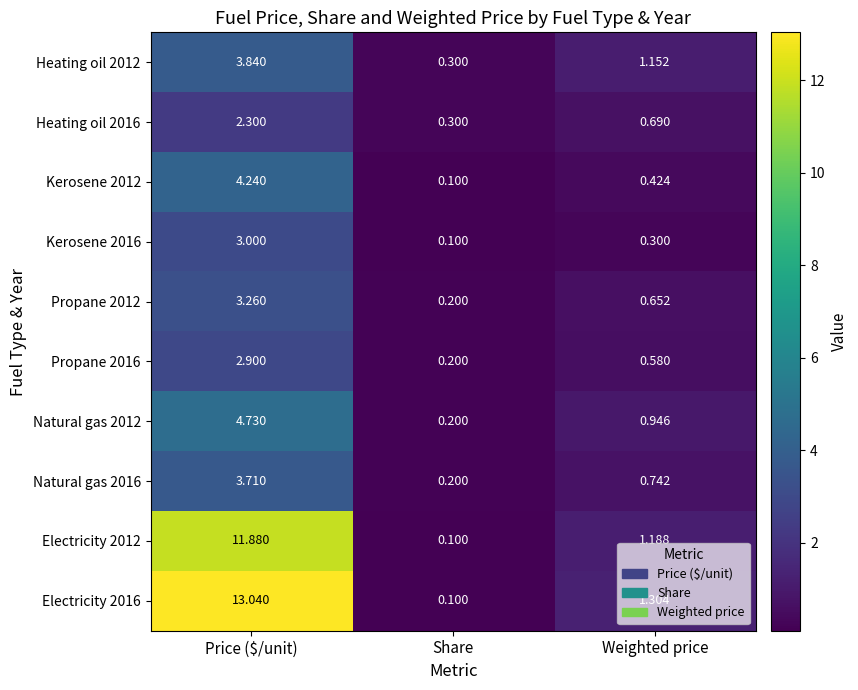

Which category has the highest value in the Electricity 2012 series?

Price ($/unit)